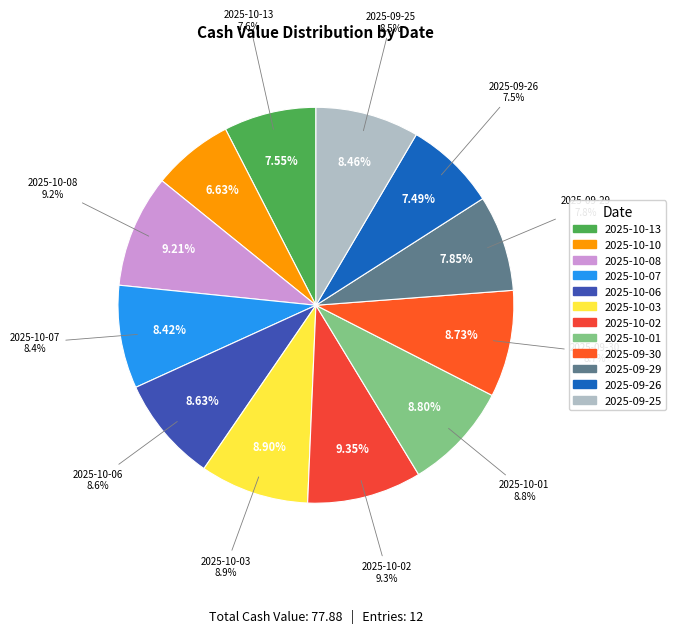

Is the sum of 2025-10-02 and 2025-10-06 greater than half?

No